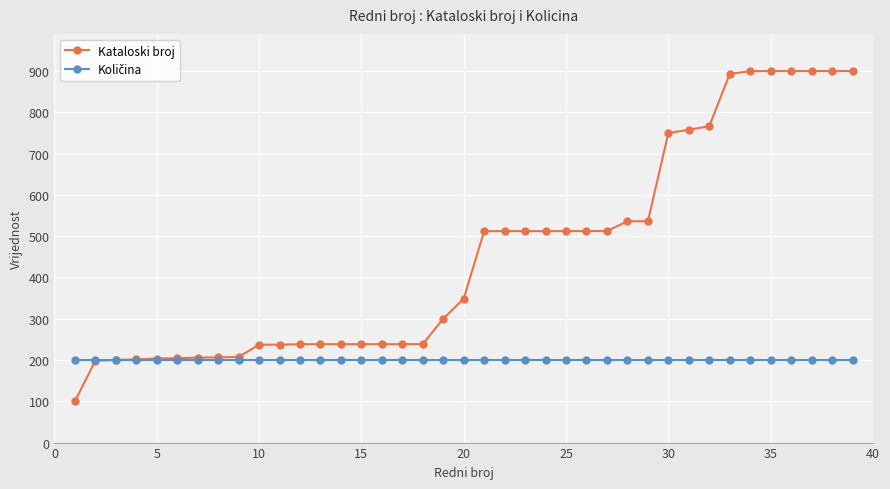

Which series has the largest range (max minus min)?

Kataloski broj